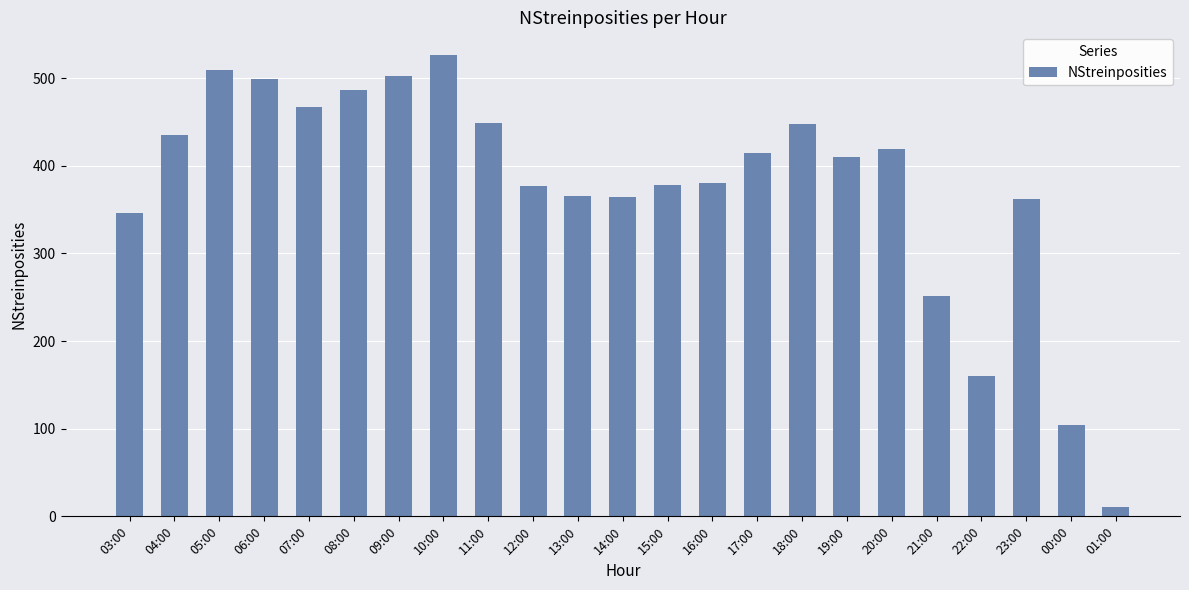

What is the difference between the maximum and second lowest values?

422